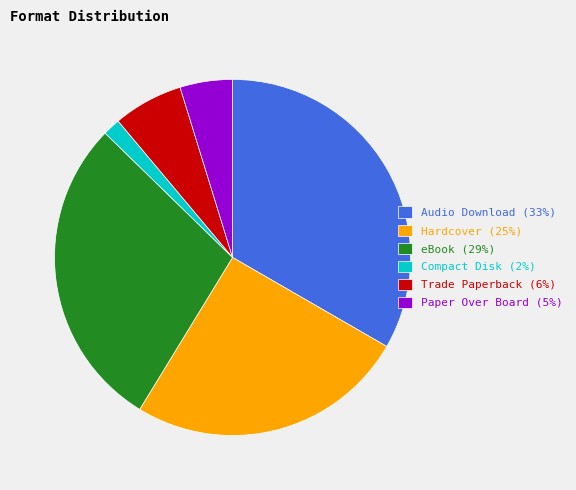

Does Paper Over Board account for over 50% of the chart?

No